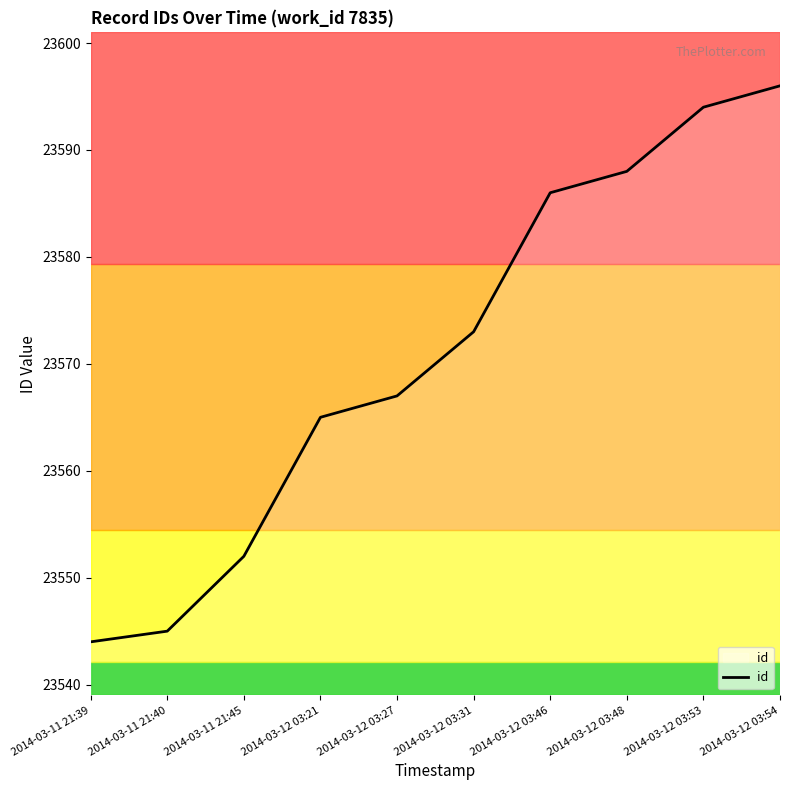

What is the average value?

23571